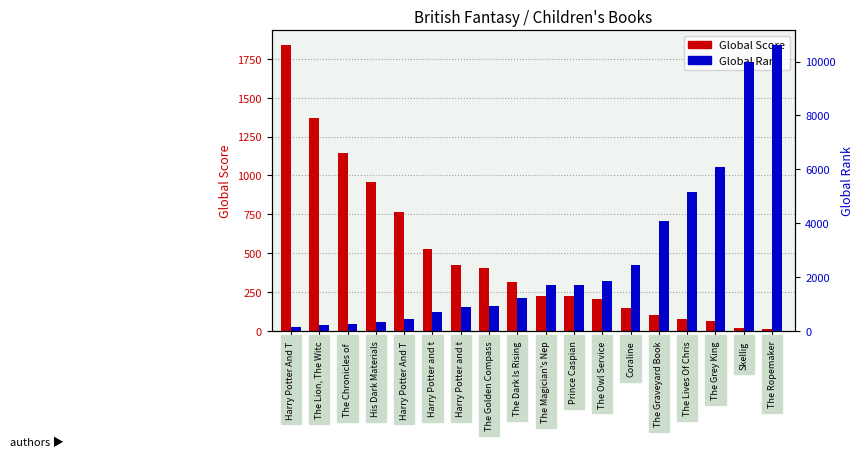

Reading right to left, transcribe all the data shown in this chart.

Global Score: The Ropemaker=10	Skellig=20	The Grey King=65	The Lives Of Chris=79	The Graveyard Book=100	Coraline=144	The Owl Service=206	Prince Caspian=222	The Magician's Nep=223	The Dark Is Rising=316	The Golden Compass=403	Harry Potter and t=423	Harry Potter and t=528	Harry Potter And T=766	His Dark Materials=957	The Chronicles of =1147	The Lion, The Witc=1368	Harry Potter And T=1841
Global Rank: The Ropemaker=10624	Skellig=9980	The Grey King=6096	The Lives Of Chris=5160	The Graveyard Book=4063	Coraline=2450	The Owl Service=1854	Prince Caspian=1712	The Magician's Nep=1707	The Dark Is Rising=1219	The Golden Compass=926	Harry Potter and t=879	Harry Potter and t=693	Harry Potter And T=448	His Dark Materials=344	The Chronicles of =269	The Lion, The Witc=210	Harry Potter And T=134